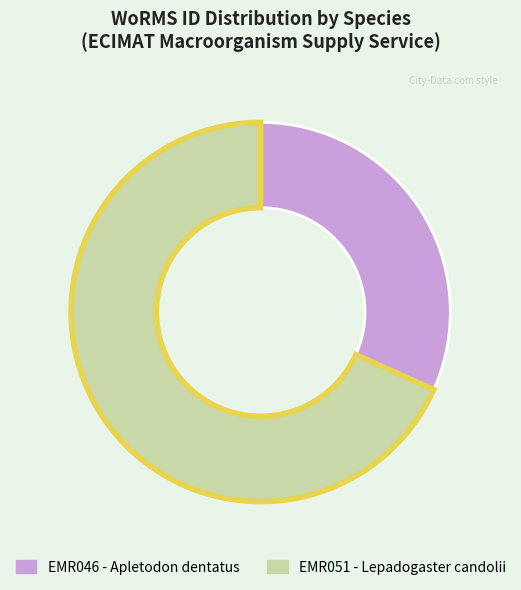

Does any single category account for the majority?

Yes